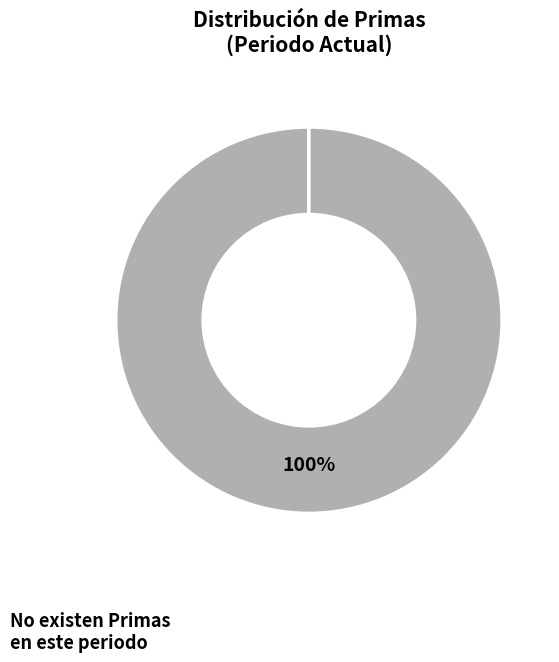

To the nearest percent, what is the difference between the largest and smallest slice percentages?

100%